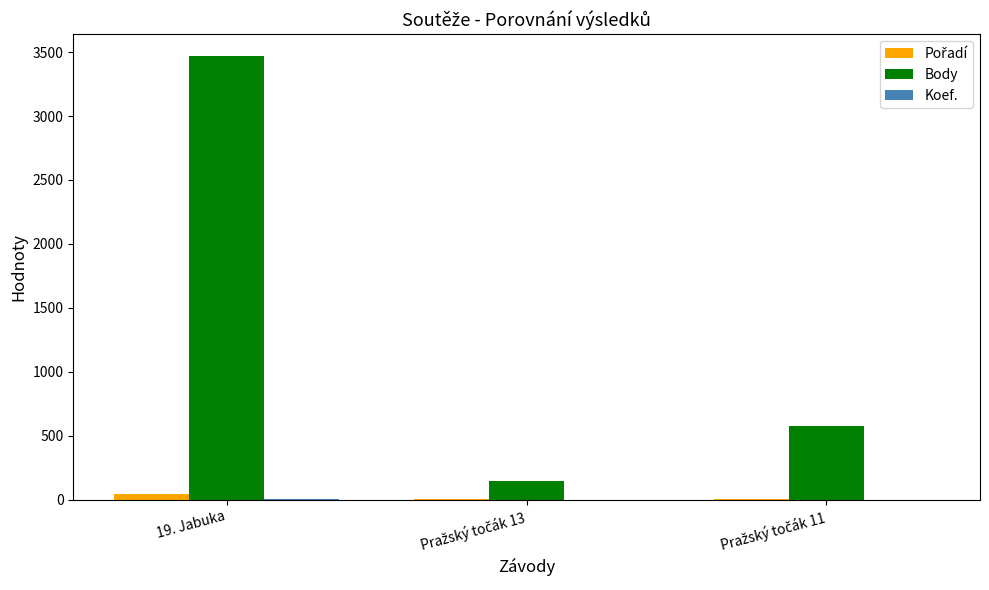

Are the bars grouped side by side (vs. stacked)?

Yes